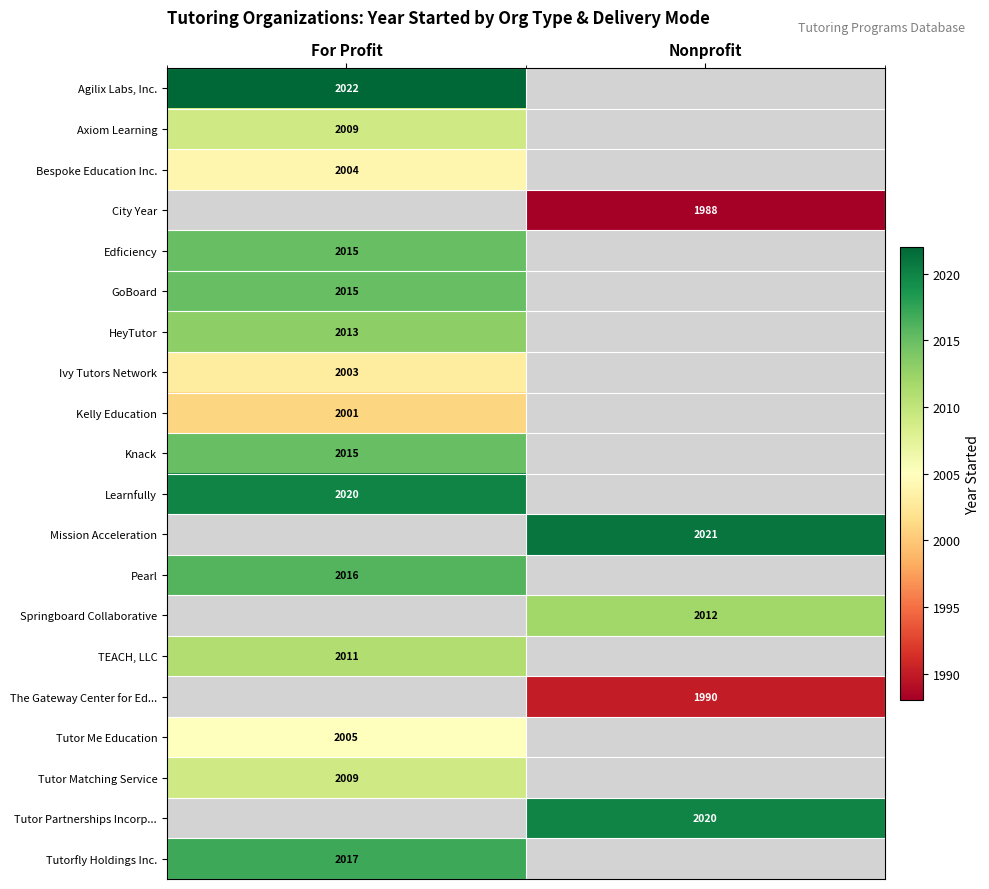

Is the value of Pearl at For Profit greater than the value of City Year at Nonprofit?

Yes